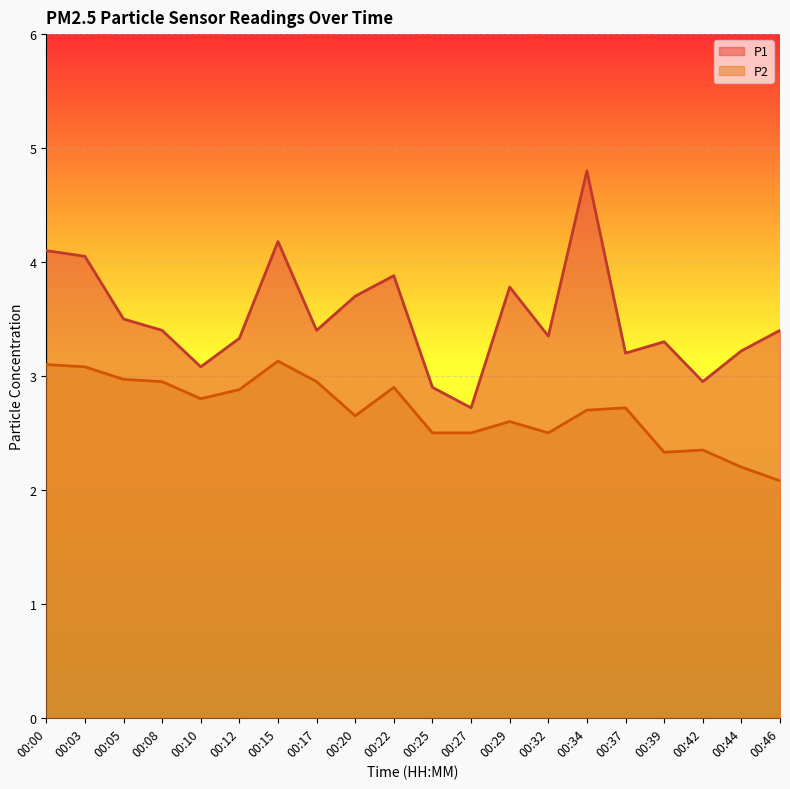

In P1, how many points are higher than both neighbors (excluding endpoints)?

5